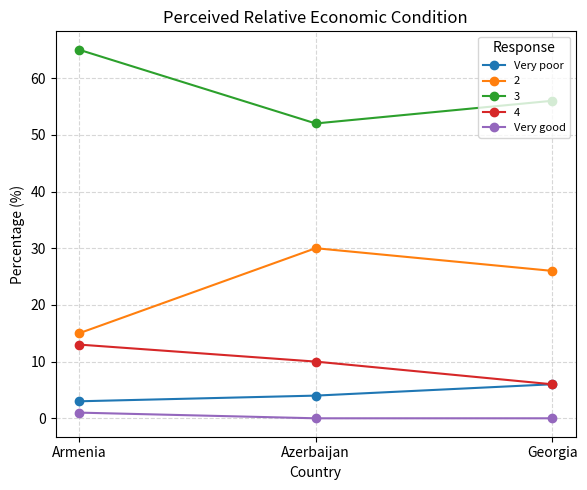

Which category has the highest value in the Very poor series?

Georgia